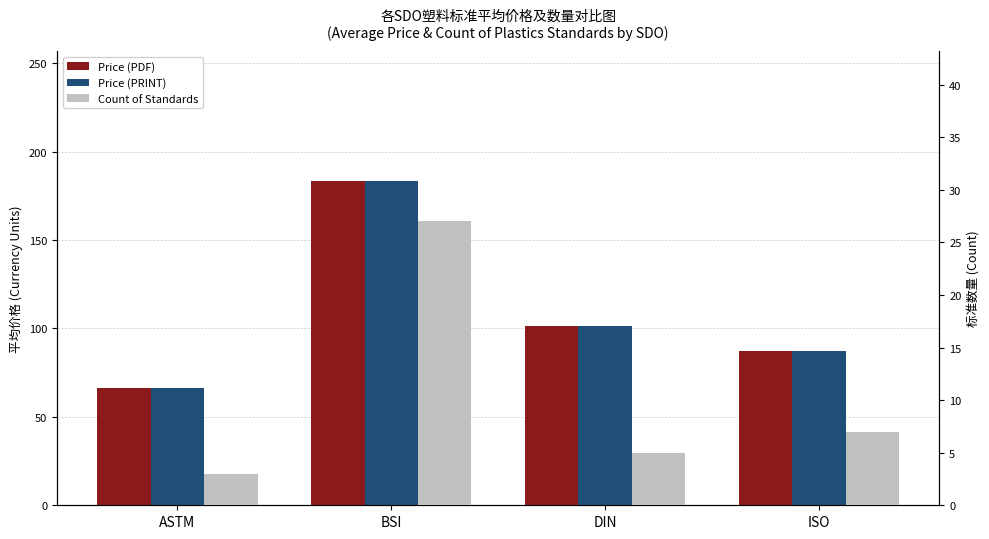

Reading left to right, what are all the values shown in this chart?

Price (PDF): 66.3	183.6	101.1	87.4
Price (PRINT): 66.3	183.6	101.1	87.4
Count of Standards: 3.0	27.0	5.0	7.0